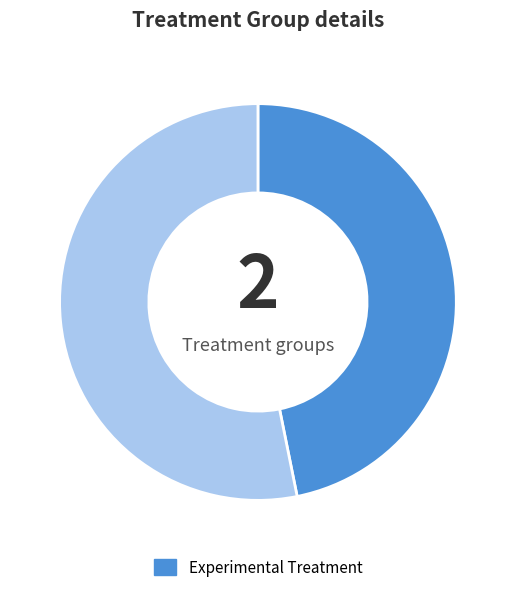

Does any single category account for the majority?

Yes